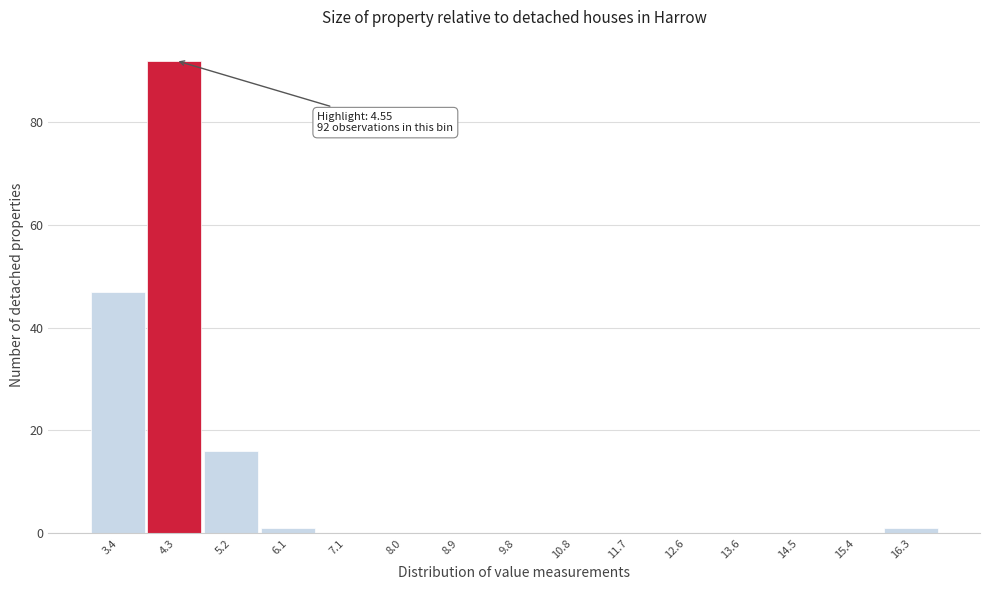

Reading left to right, what are all the values shown in this chart?

3.4=47	4.3=92	5.2=16	6.1=1	7.1=0	8.0=0	8.9=0	9.8=0	10.8=0	11.7=0	12.6=0	13.6=0	14.5=0	15.4=0	16.3=1